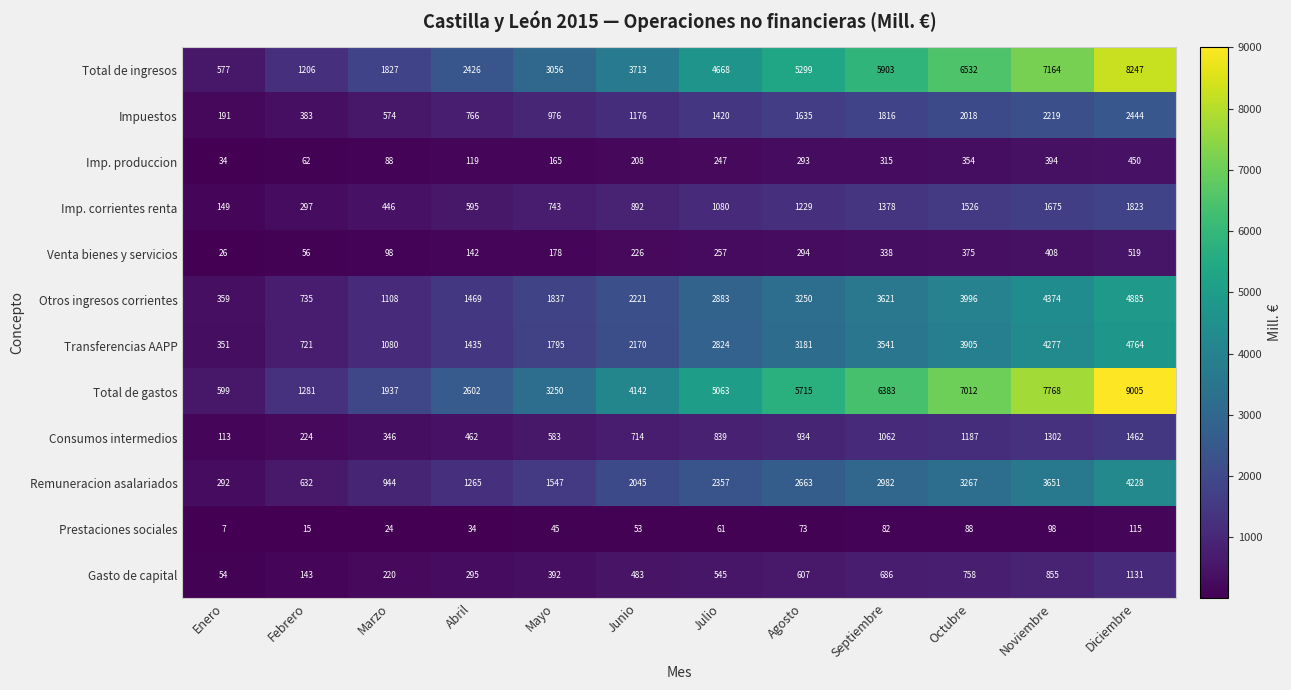

What is the spread (max minus min) of values at Mayo?

3205